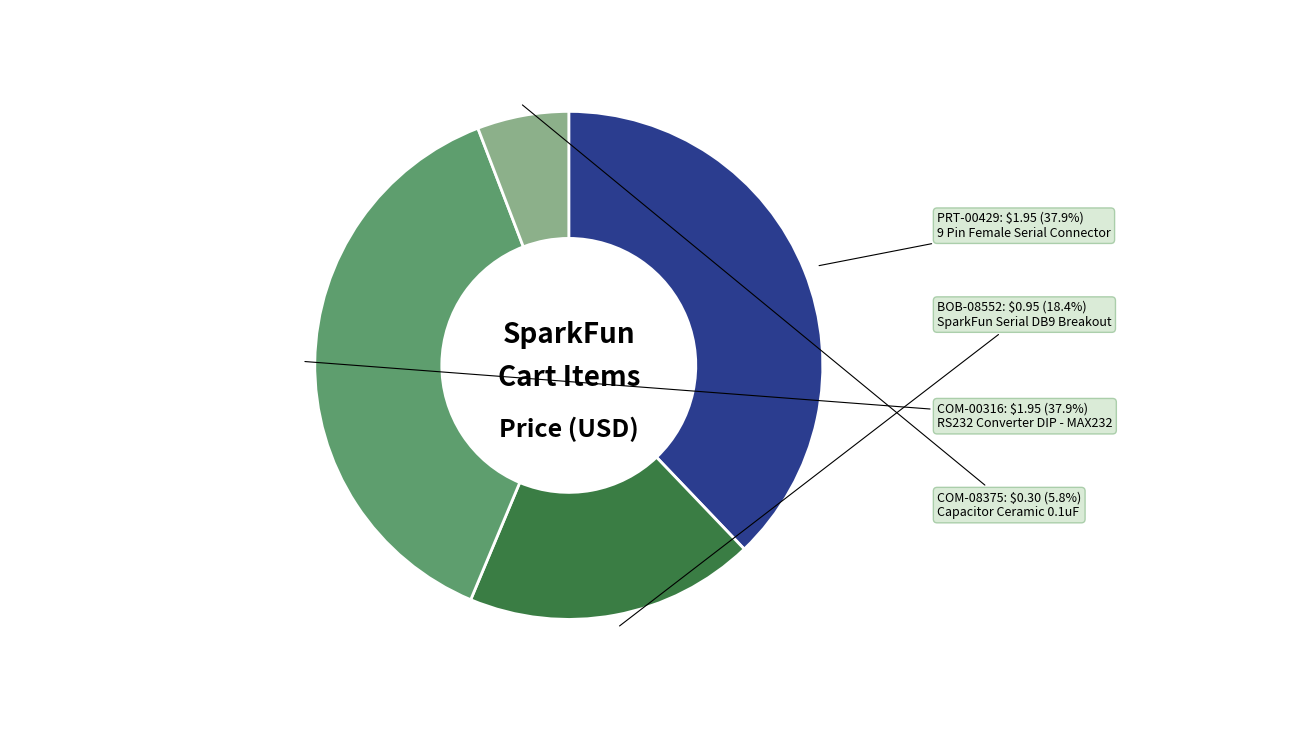

Is the sum of COM-00316 and COM-08375 greater than half?

No